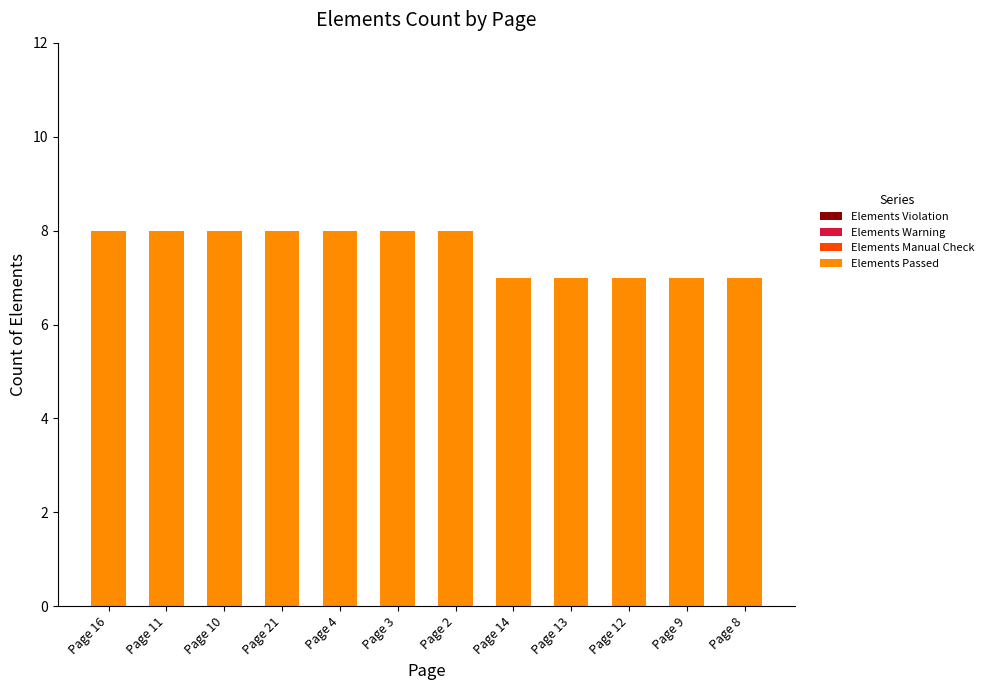

What is the greatest value displayed?

8